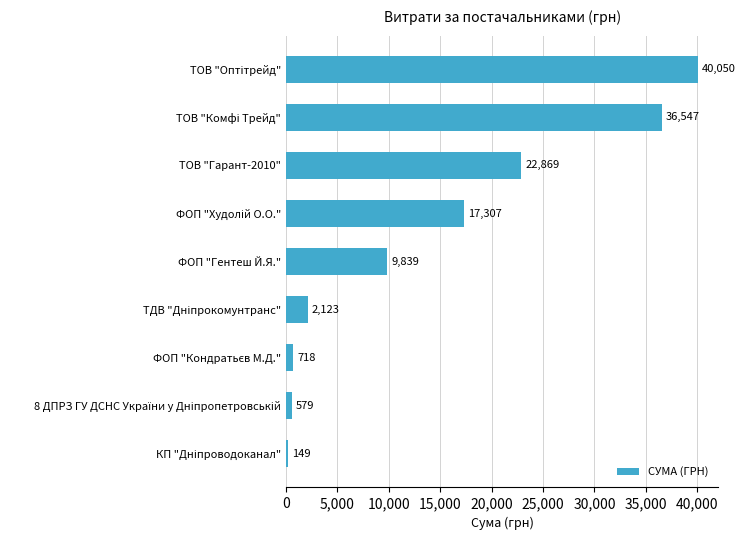

What is the smallest value displayed?

149.0